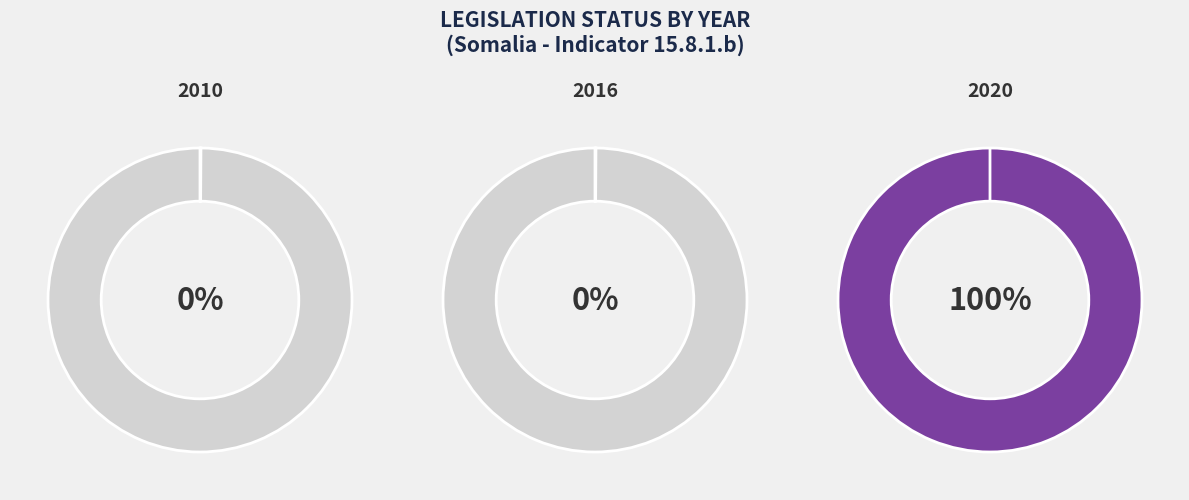

Which category has the biggest portion of the pie?

2020